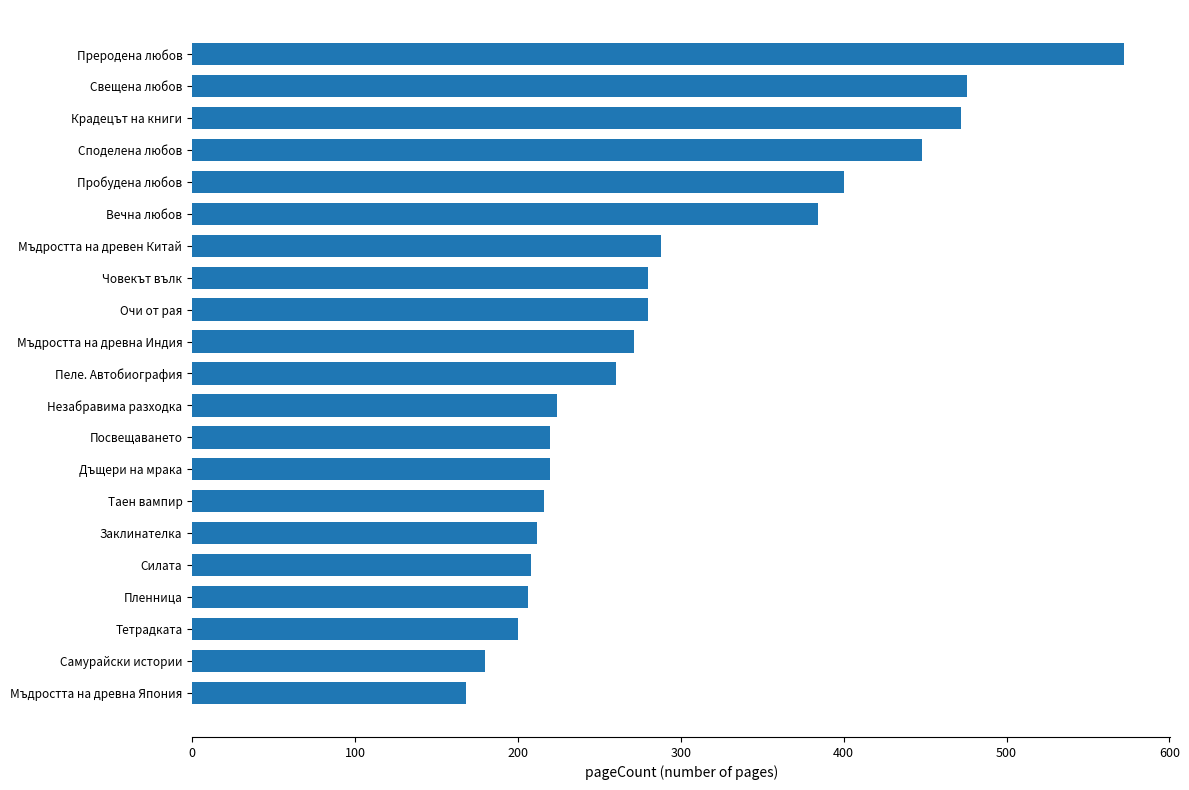

The value at Незабравима разходка is 62. True or false?

False